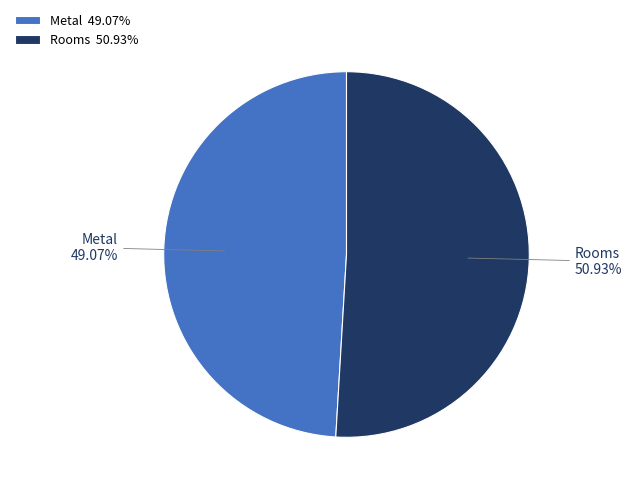

How many slices are in this pie chart?

2